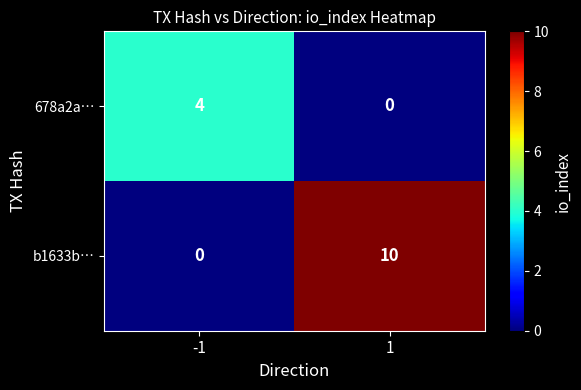

At -1, list the series in order from largest to smallest.

678a2a…, b1633b…